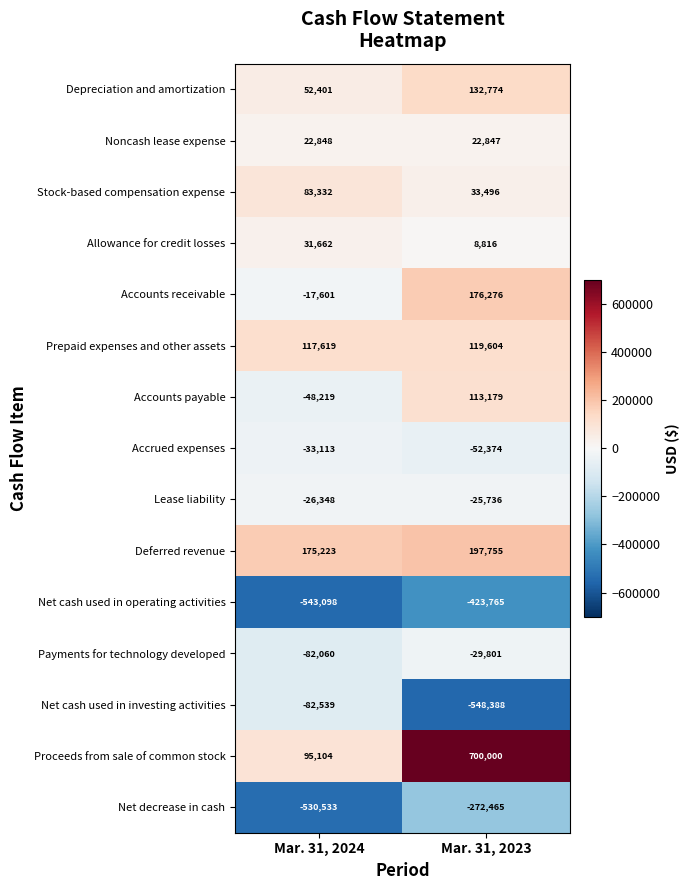

What is the sum of the Lease liability values at Mar. 31, 2024 and Mar. 31, 2023?

-52084